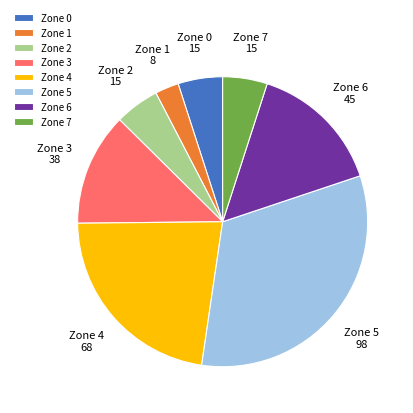

What is the ratio of the value at Zone 7 to the value at Zone 6?

0.3